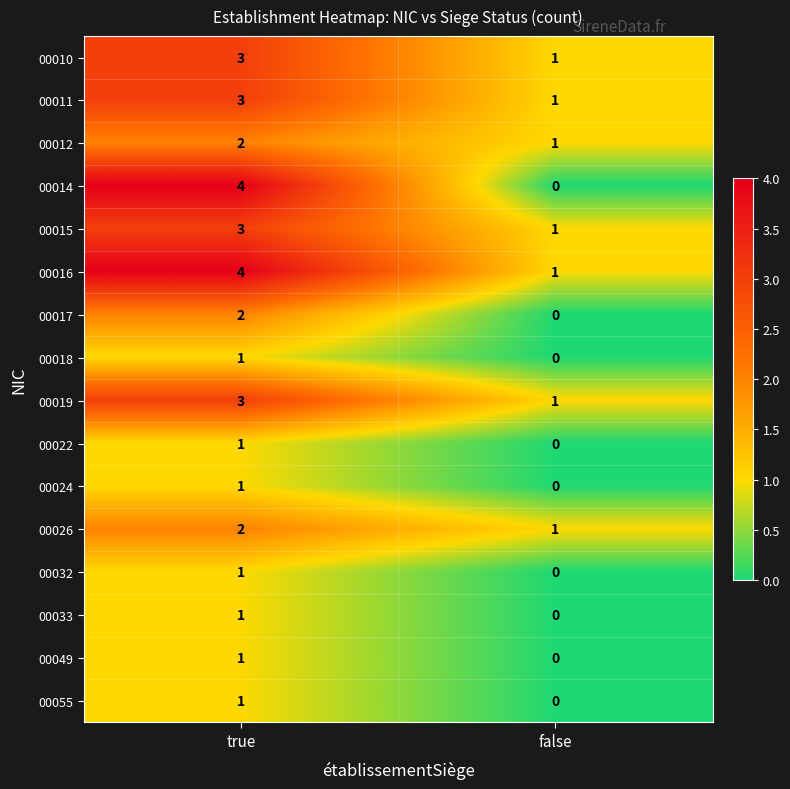

The 00012 series shows 2 at true. True or false?

True